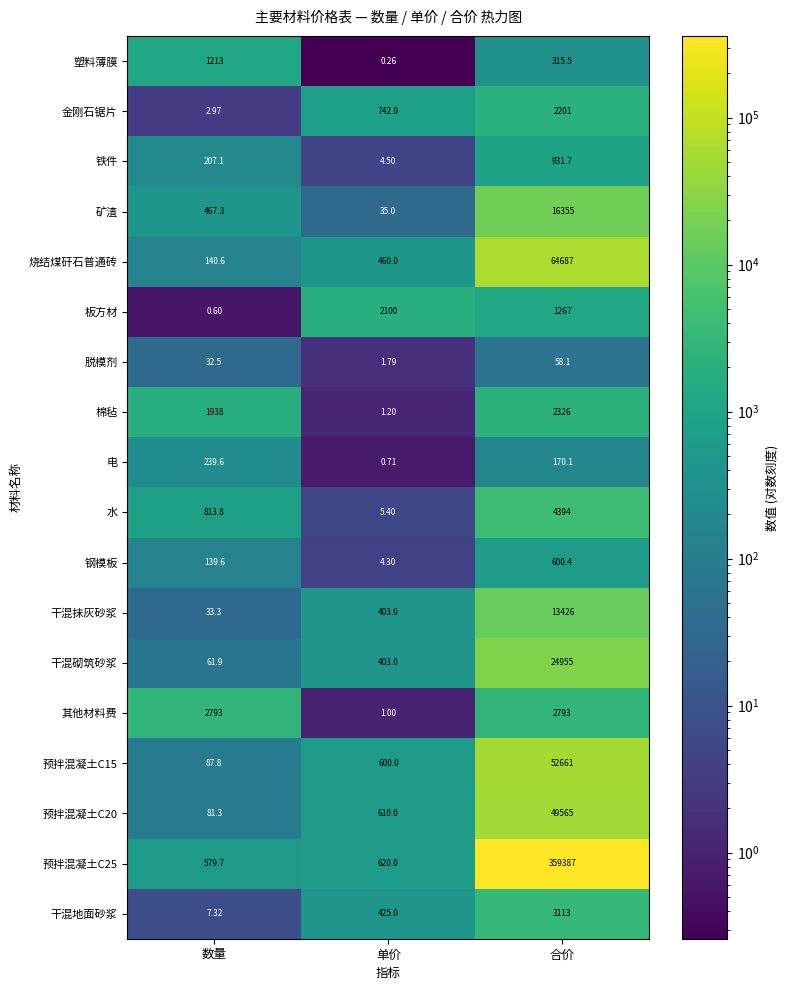

Which label corresponds to the smallest value in the chart?

单价